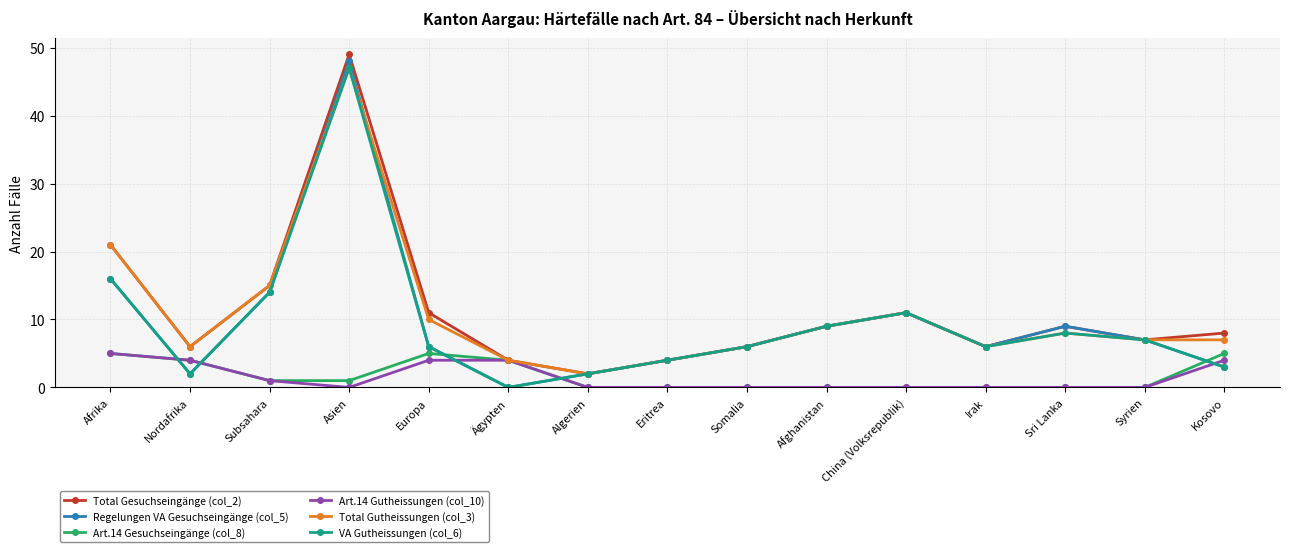

Reading left to right, transcribe all the data shown in this chart.

Total Gesuchseingänge (col_2): Afrika=21	Nordafrika=6	Subsahara=15	Asien=49	Europa=11	Ägypten=4	Algerien=2	Eritrea=4	Somalia=6	Afghanistan=9	China (Volksrepublik)=11	Irak=6	Sri Lanka=9	Syrien=7	Kosovo=8
Regelungen VA Gesuchseingänge (col_5): Afrika=16	Nordafrika=2	Subsahara=14	Asien=48	Europa=6	Ägypten=0	Algerien=2	Eritrea=4	Somalia=6	Afghanistan=9	China (Volksrepublik)=11	Irak=6	Sri Lanka=9	Syrien=7	Kosovo=3
Art.14 Gesuchseingänge (col_8): Afrika=5	Nordafrika=4	Subsahara=1	Asien=1	Europa=5	Ägypten=4	Algerien=0	Eritrea=0	Somalia=0	Afghanistan=0	China (Volksrepublik)=0	Irak=0	Sri Lanka=0	Syrien=0	Kosovo=5
Art.14 Gutheissungen (col_10): Afrika=5	Nordafrika=4	Subsahara=1	Asien=0	Europa=4	Ägypten=4	Algerien=0	Eritrea=0	Somalia=0	Afghanistan=0	China (Volksrepublik)=0	Irak=0	Sri Lanka=0	Syrien=0	Kosovo=4
Total Gutheissungen (col_3): Afrika=21	Nordafrika=6	Subsahara=15	Asien=47	Europa=10	Ägypten=4	Algerien=2	Eritrea=4	Somalia=6	Afghanistan=9	China (Volksrepublik)=11	Irak=6	Sri Lanka=8	Syrien=7	Kosovo=7
VA Gutheissungen (col_6): Afrika=16	Nordafrika=2	Subsahara=14	Asien=47	Europa=6	Ägypten=0	Algerien=2	Eritrea=4	Somalia=6	Afghanistan=9	China (Volksrepublik)=11	Irak=6	Sri Lanka=8	Syrien=7	Kosovo=3